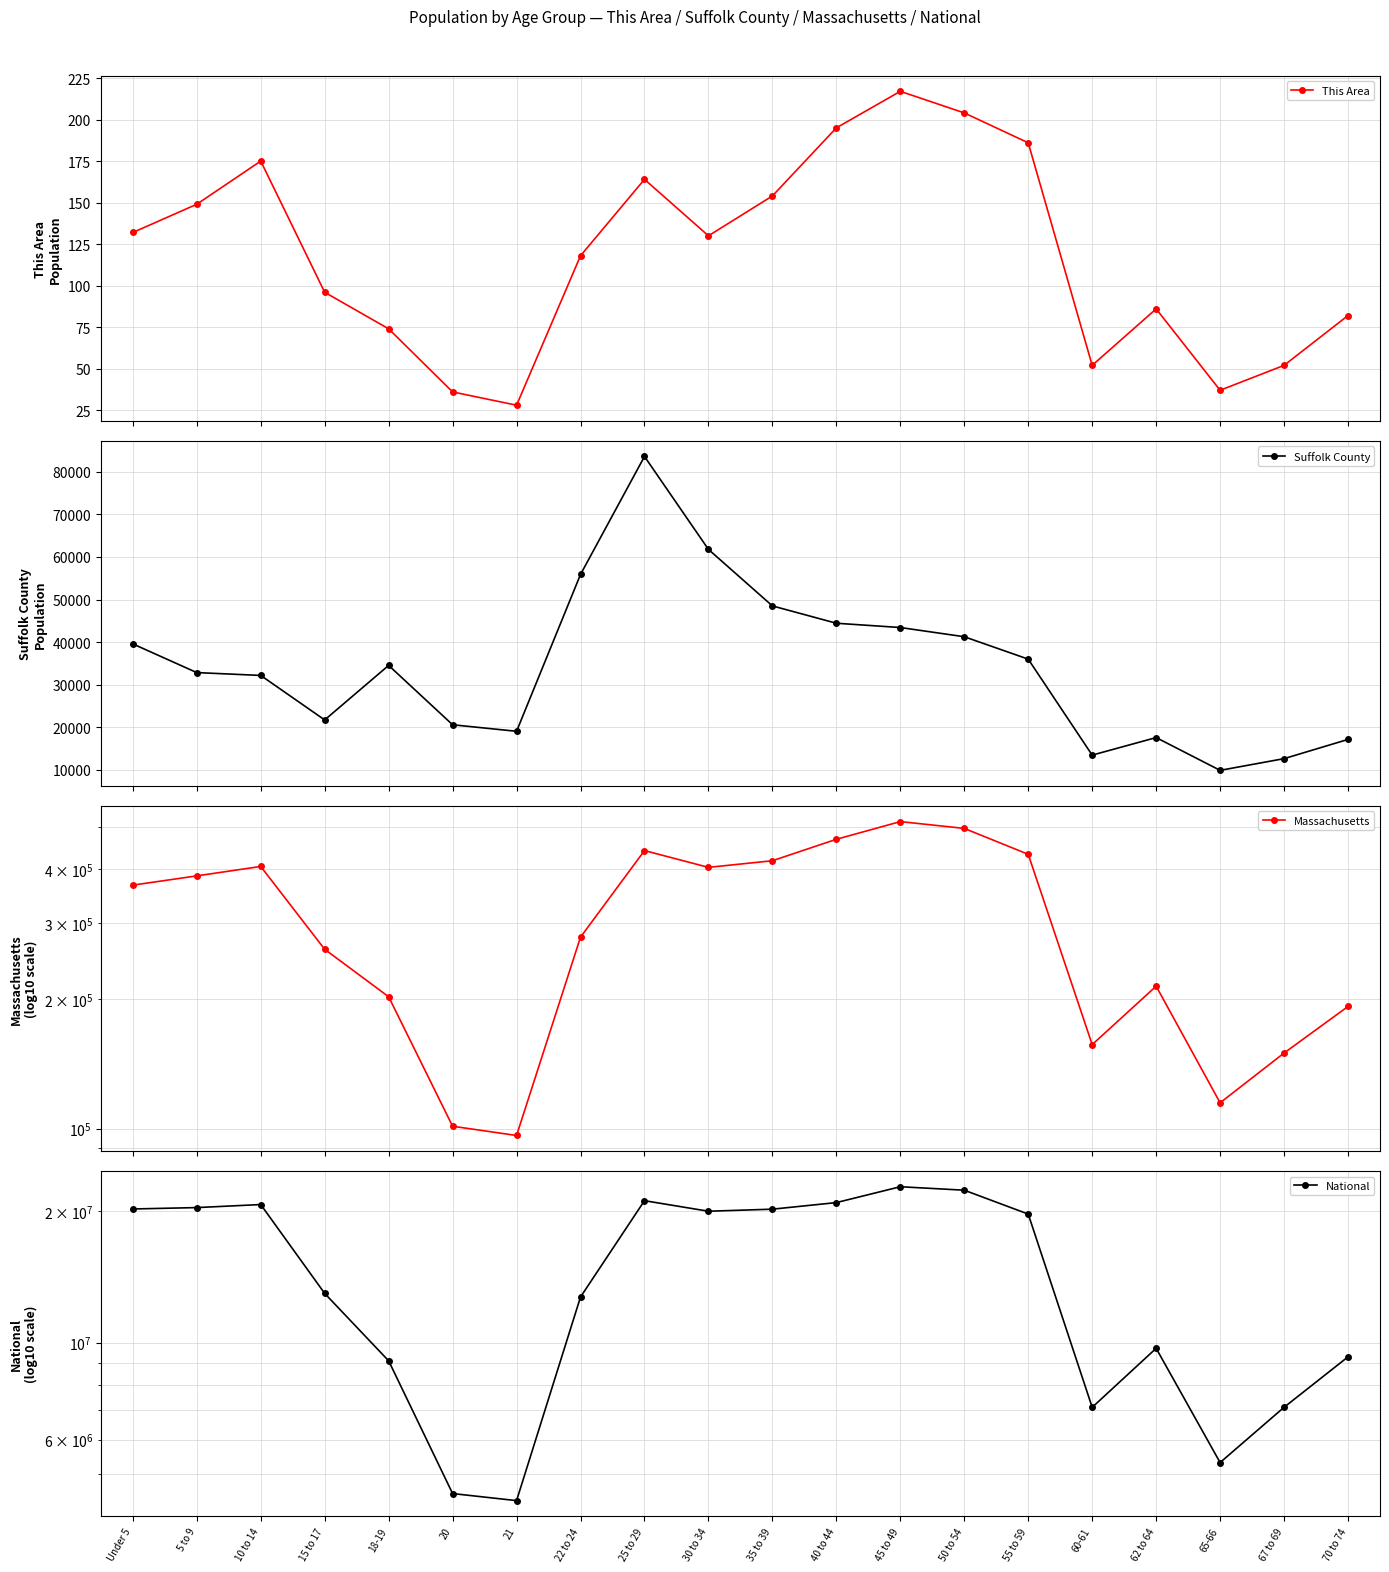

True or false: Massachusetts and This Area intersect in this chart.

False